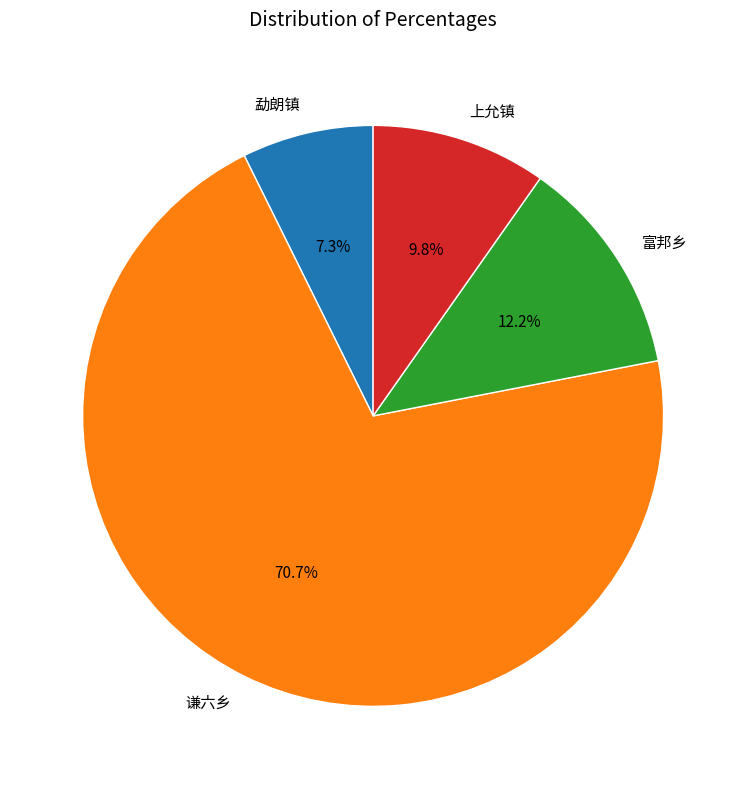

The 上允镇 slice represents 10% of the pie. True or false?

True